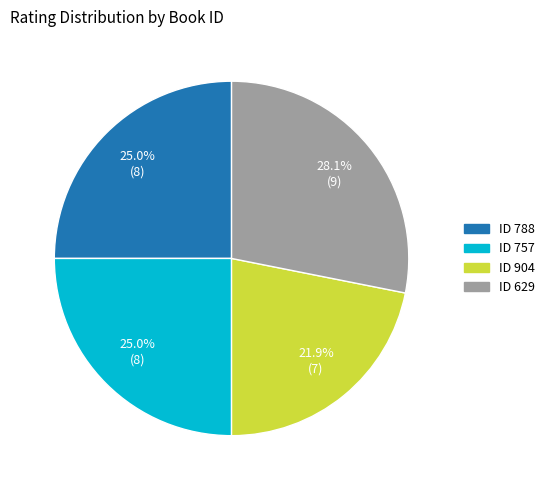

Is there any slice that represents more than half of the pie?

No